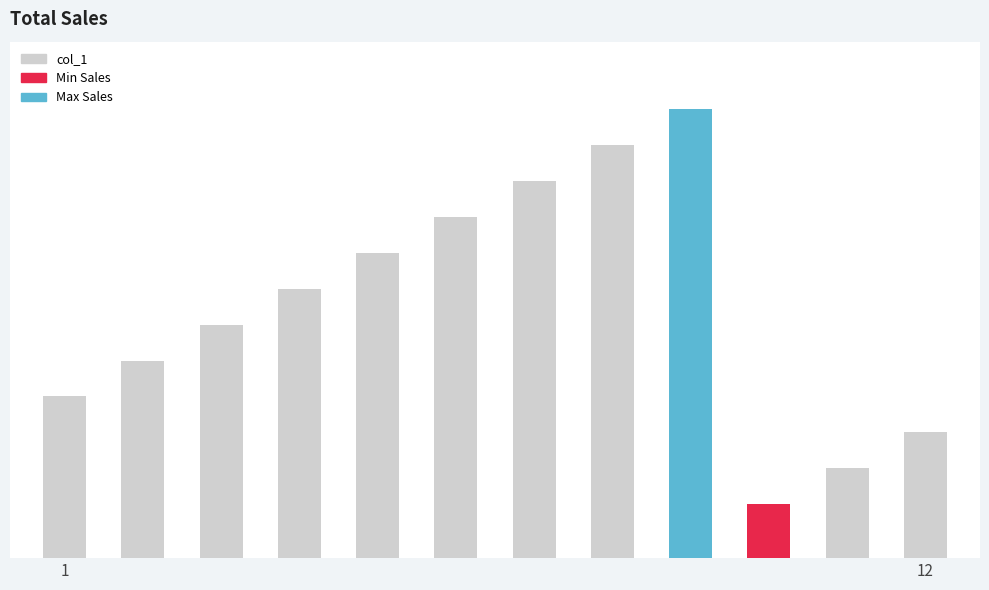

Does the chart contain any negative values?

No